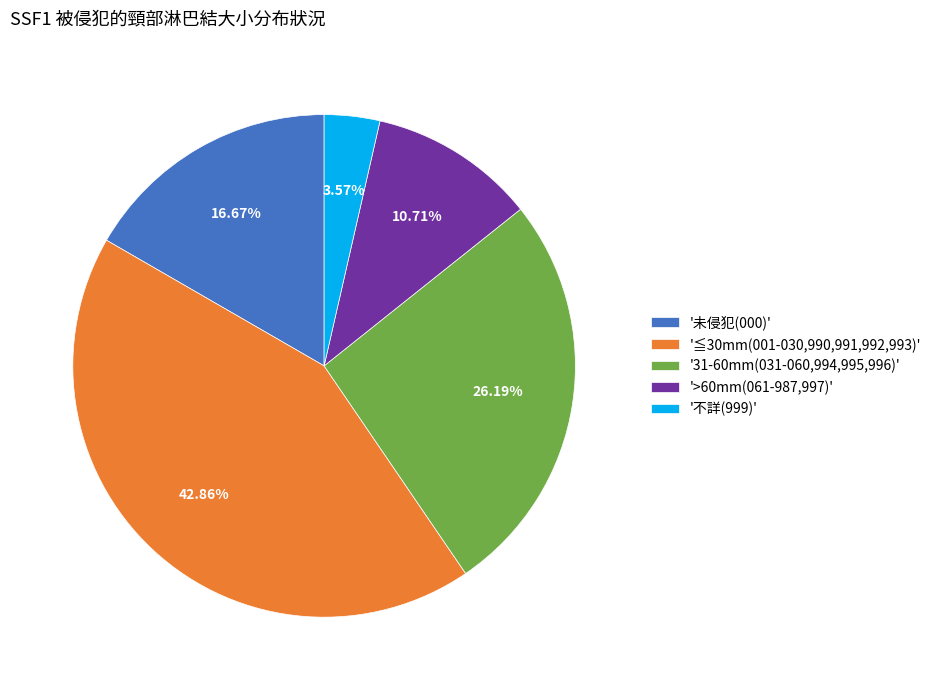

To the nearest percent, what is the difference between the largest and smallest slice percentages?

39%